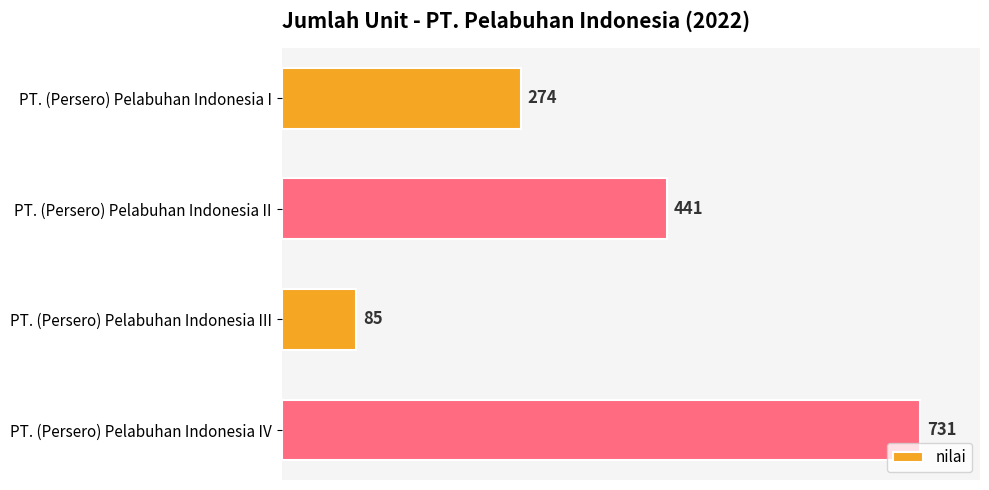

How many categories are shown in the chart?

4